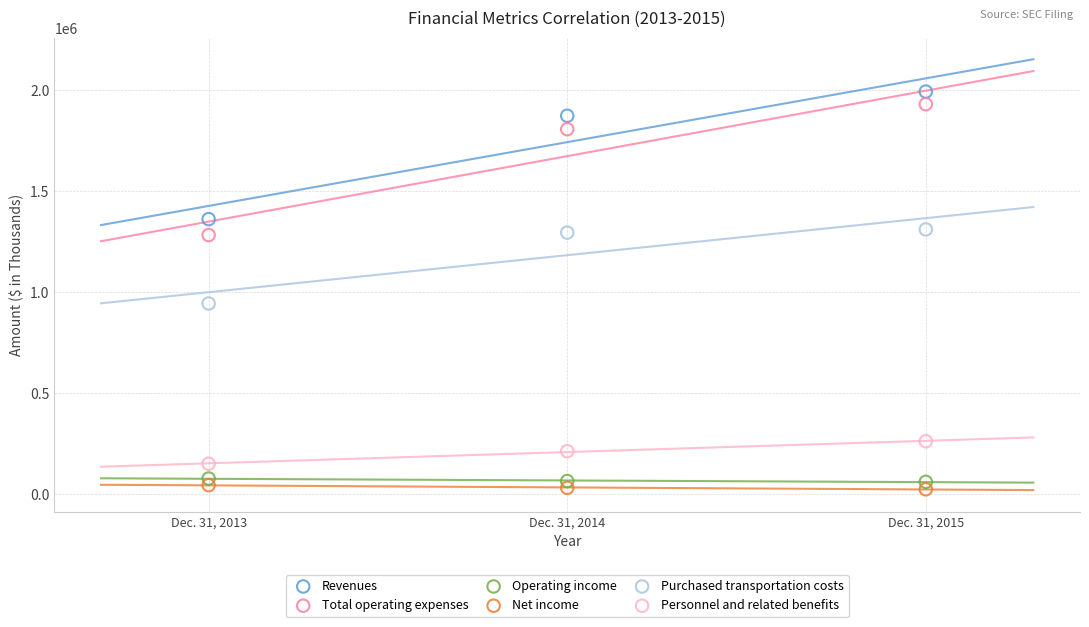

Which series contains the highest Y value?

Revenues